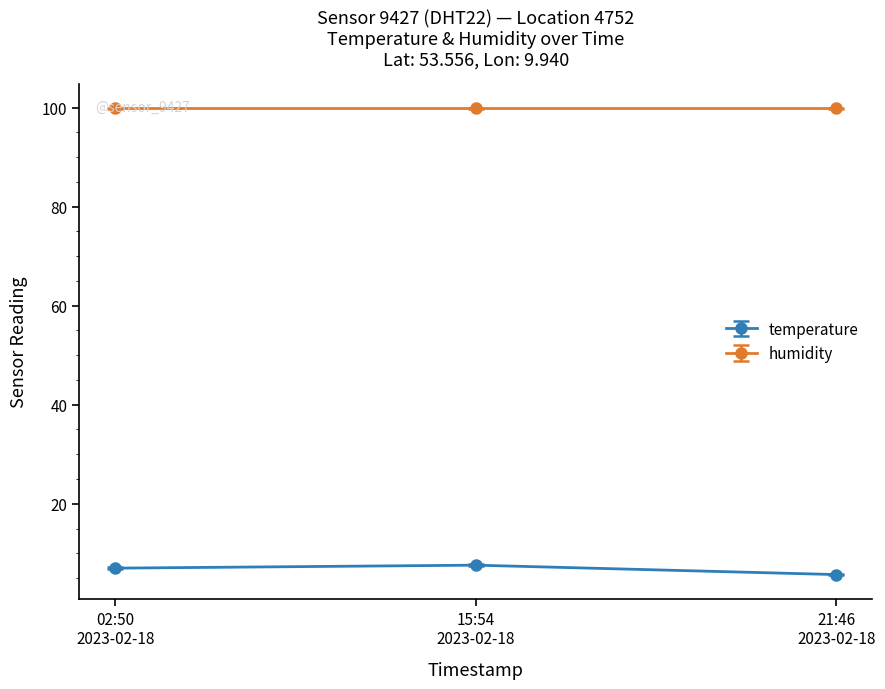

What is the average value of the humidity series?

99.9